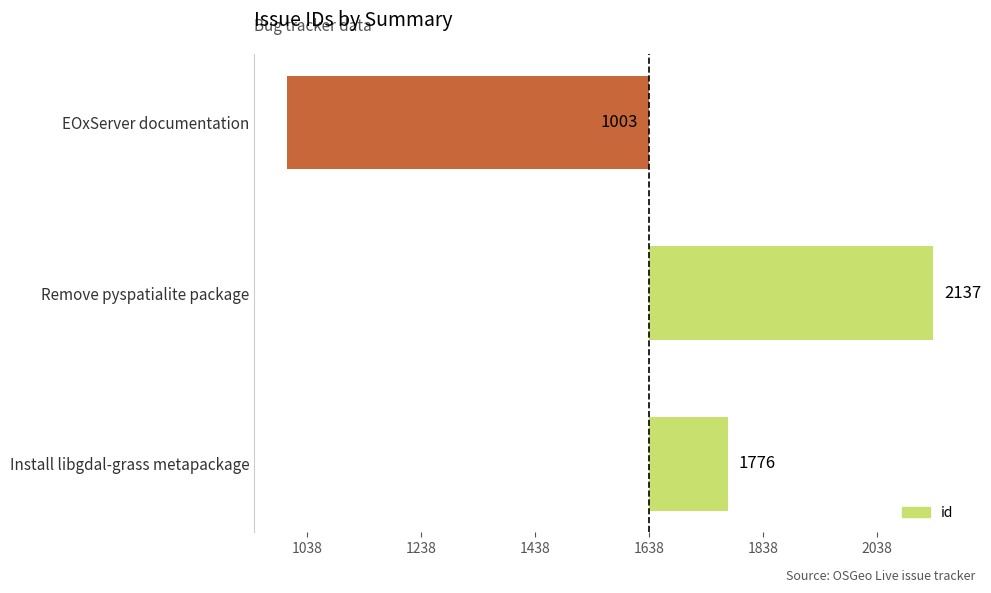

Are the bars horizontal?

Yes